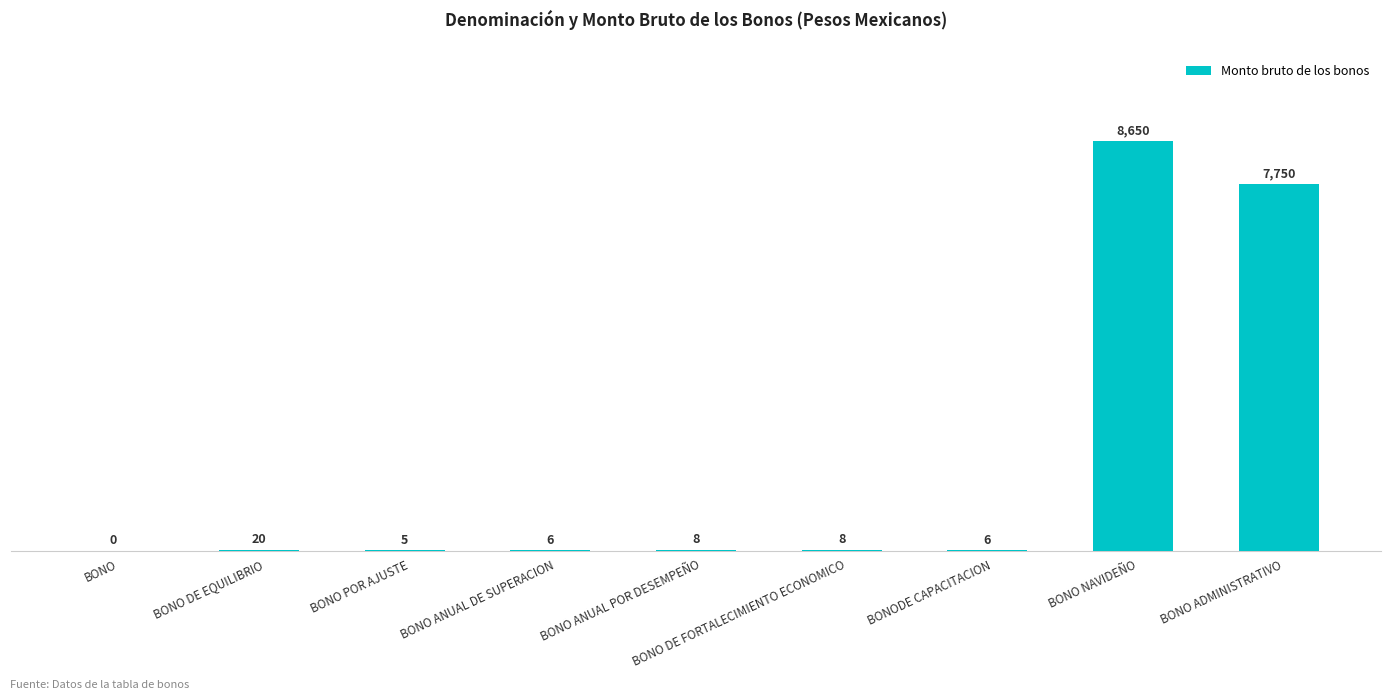

What is the maximum value shown in the chart?

8650